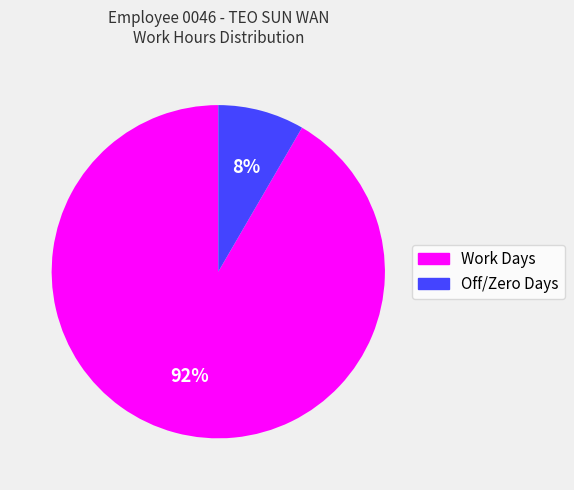

To the nearest percent, what is the average slice percentage?

50%